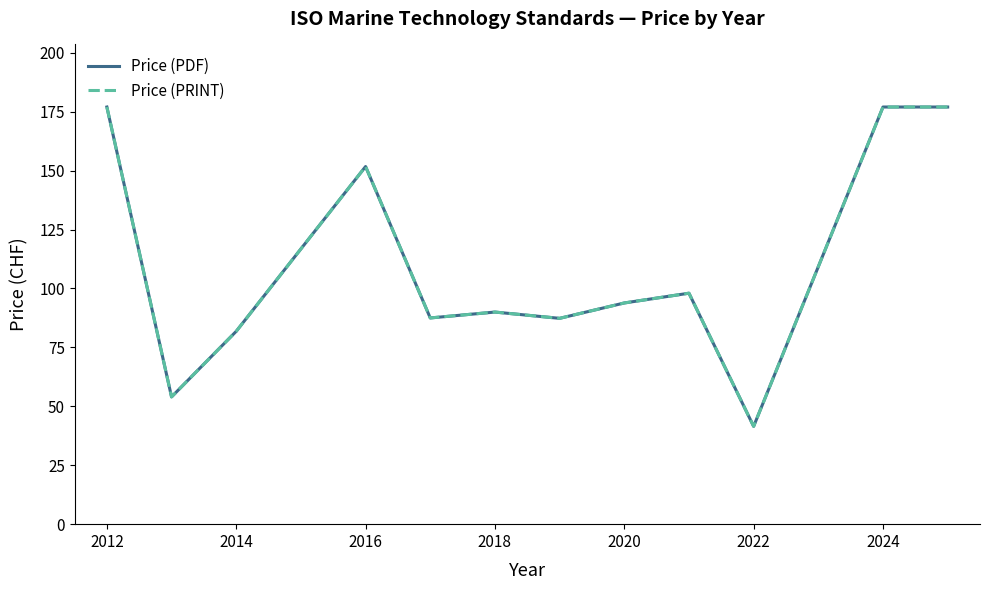

Which series has the largest total across all categories?

Price (PDF)